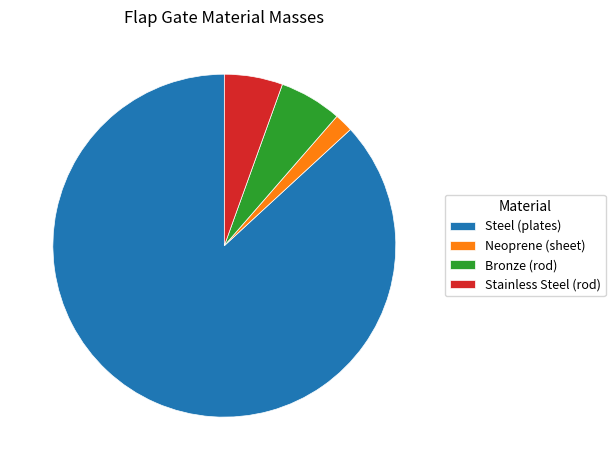

Which category has the smallest portion of the pie?

Neoprene (sheet)